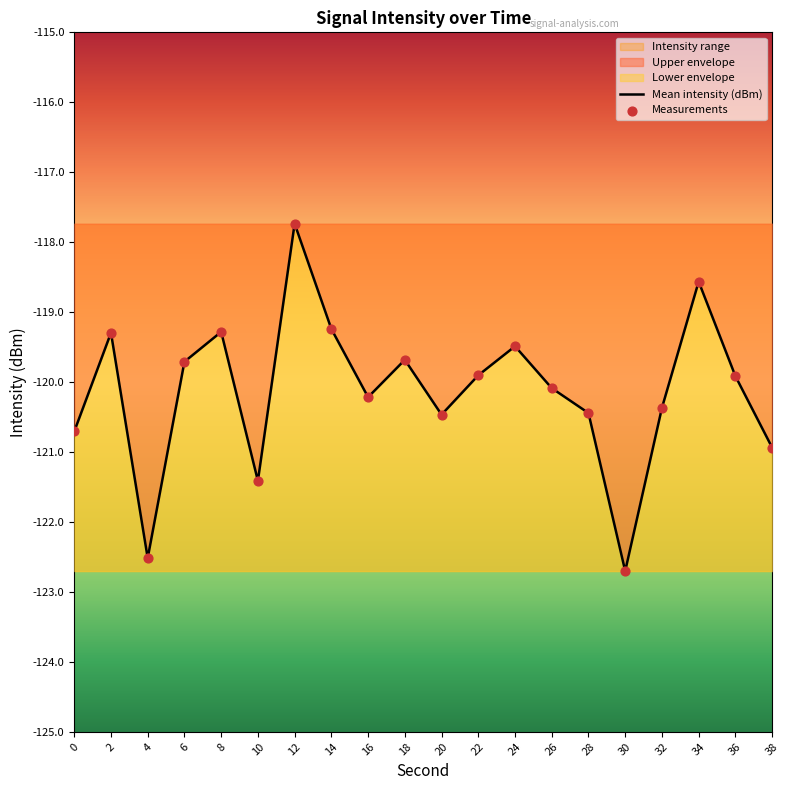

What is the total value across all series at 12?

-235.5